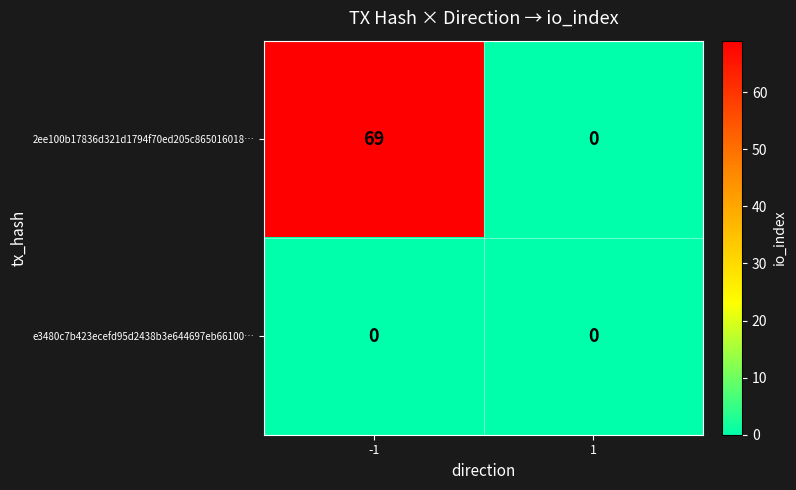

Reading right to left, what are all the values shown in this chart?

2ee100b17836d321d1794f70ed205c865016018…: 1=0	-1=69
e3480c7b423ecefd95d2438b3e644697eb66100…: 1=0	-1=0